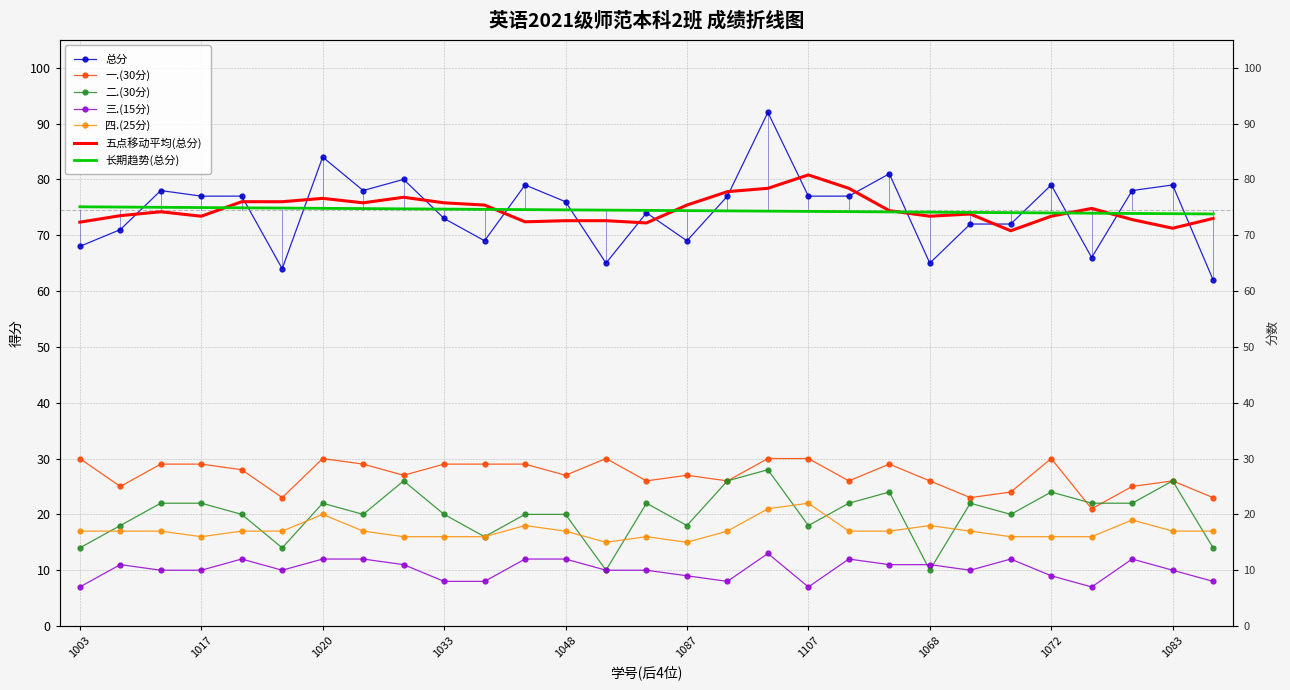

Reading left to right, transcribe all the data shown in this chart.

总分: 68	71	78	77	77	64	84	78	80	73	69	79	76	65	74	69	77	92	77	77	81	65	72	72	79	66	78	79	62
一.(30分): 30	25	29	29	28	23	30	29	27	29	29	29	27	30	26	27	26	30	30	26	29	26	23	24	30	21	25	26	23
二.(30分): 14	18	22	22	20	14	22	20	26	20	16	20	20	10	22	18	26	28	18	22	24	10	22	20	24	22	22	26	14
三.(15分): 7	11	10	10	12	10	12	12	11	8	8	12	12	10	10	9	8	13	7	12	11	11	10	12	9	7	12	10	8
四.(25分): 17	17	17	16	17	17	20	17	16	16	16	18	17	15	16	15	17	21	22	17	17	18	17	16	16	16	19	17	17